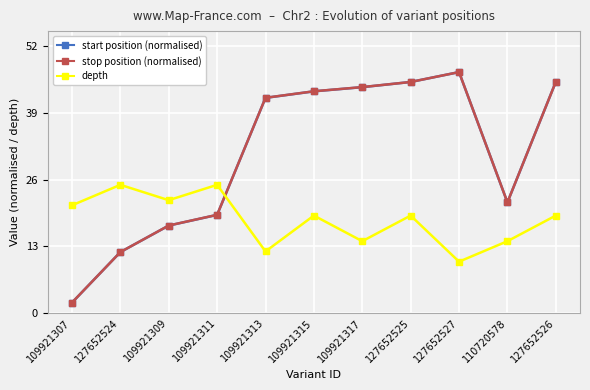

What is the value of the depth point at the 4th from the left?

25.0